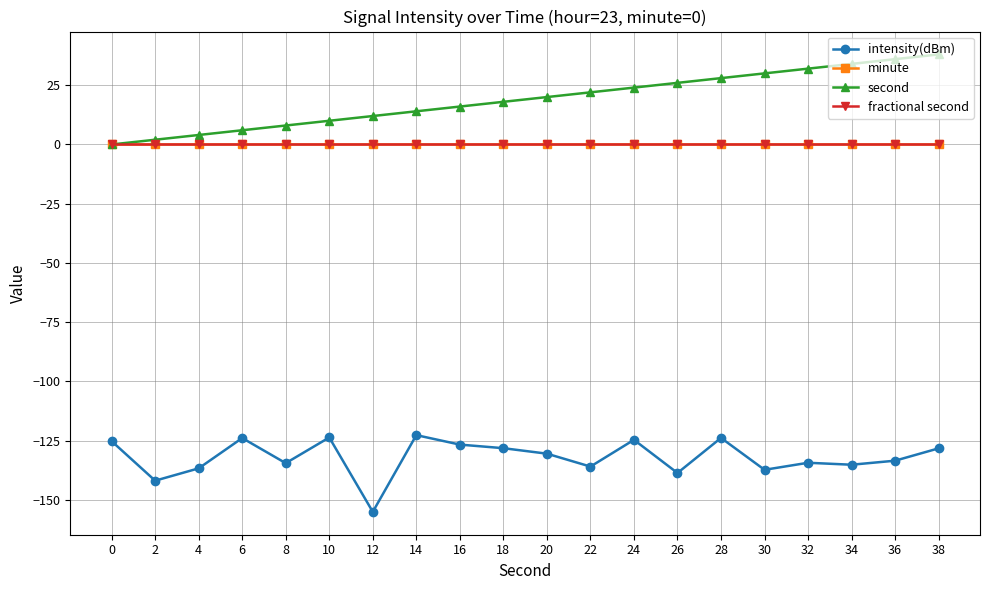

Which series changed the most between 8 and 26?

second